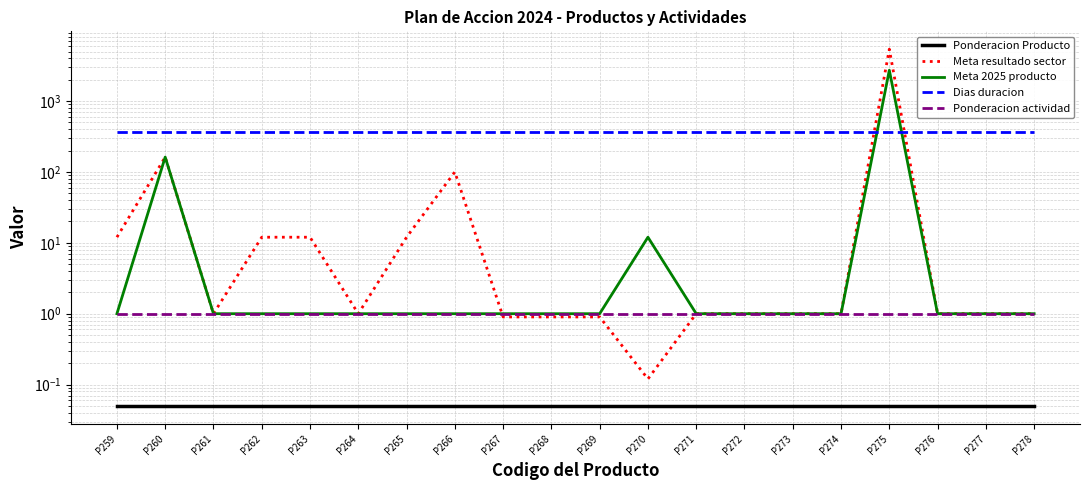

Does the chart display data point markers on the line(s)?

No